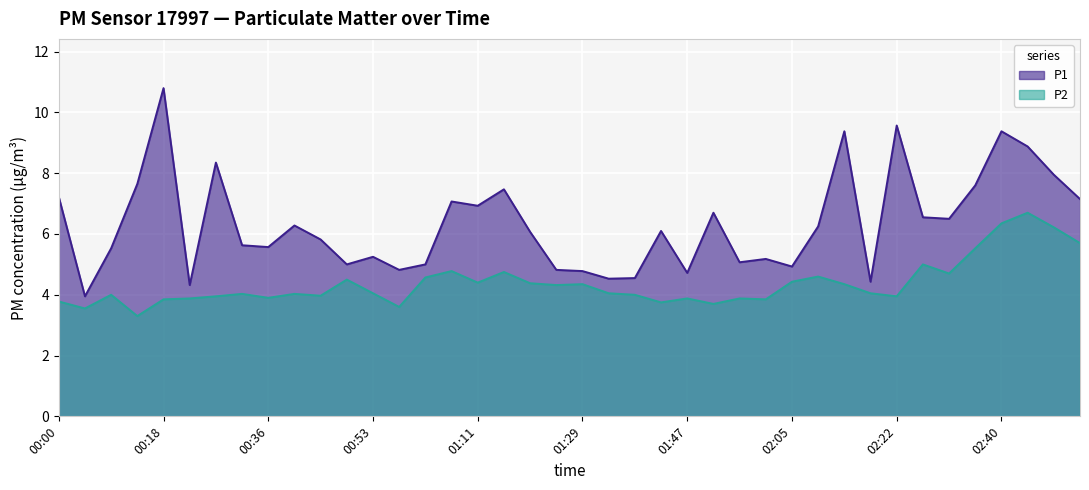

Between 02:14 and 02:18, which series saw the biggest shift?

P1